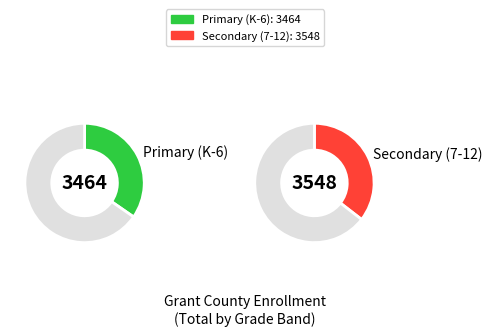

Rank the series by their average value, from lowest to highest.

Primary (K-6), Secondary (7-12)